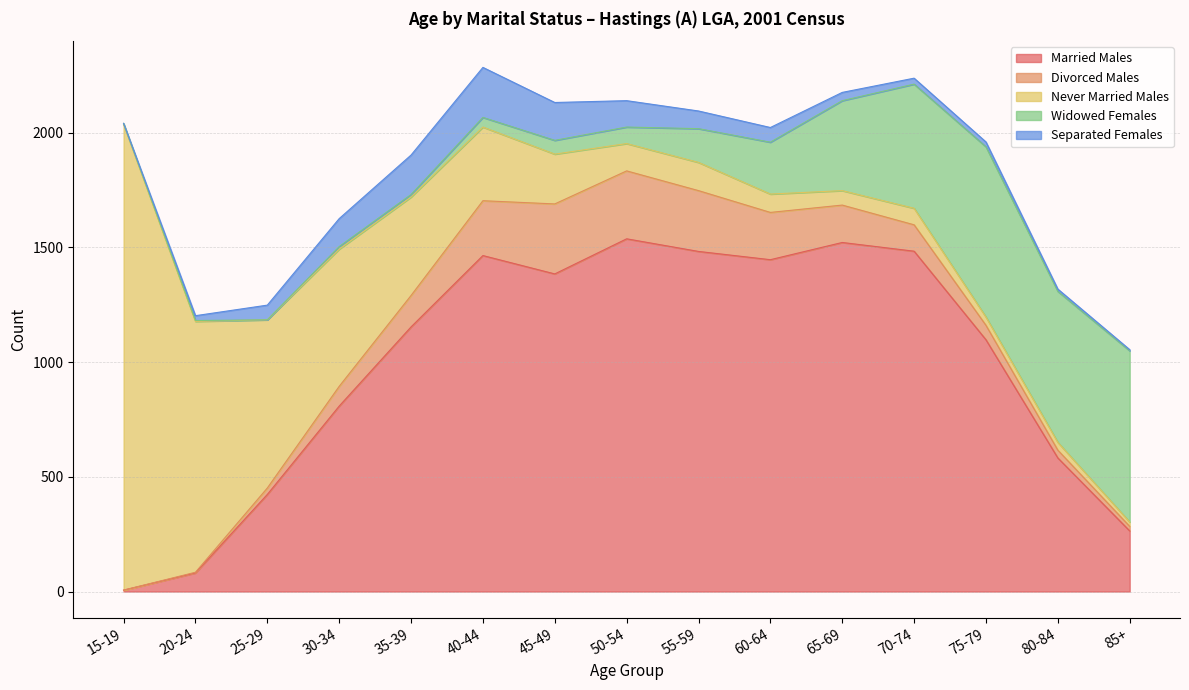

Rank the series at 25-29 from highest to lowest value.

Never Married Males, Married Males, Separated Females, Divorced Males, Widowed Females